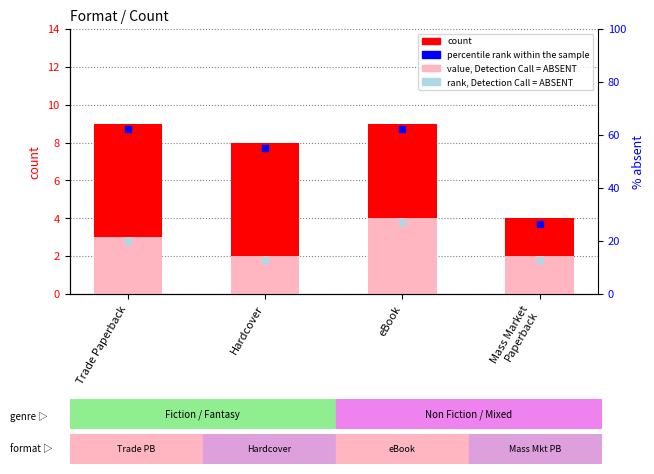

The value of count at Mass Market
Paperback is 6. True or false?

False